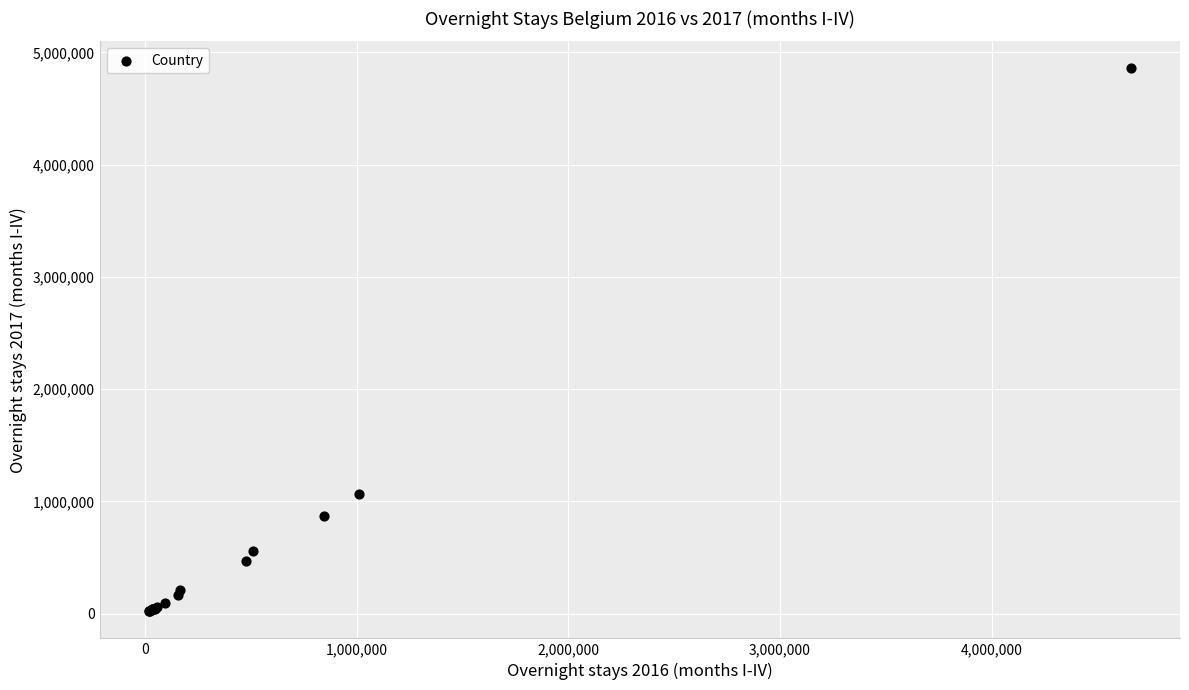

What Y value in the scatter plot is closest to 2438859?

1068012